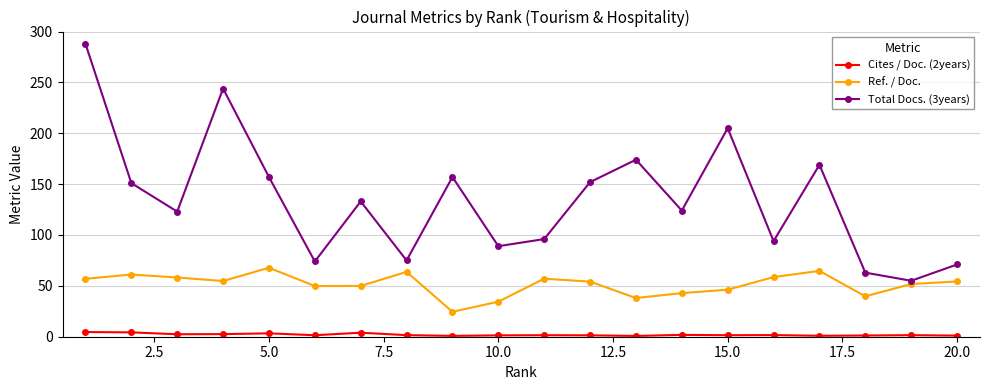

Is this an area chart (filled region under the line)?

No